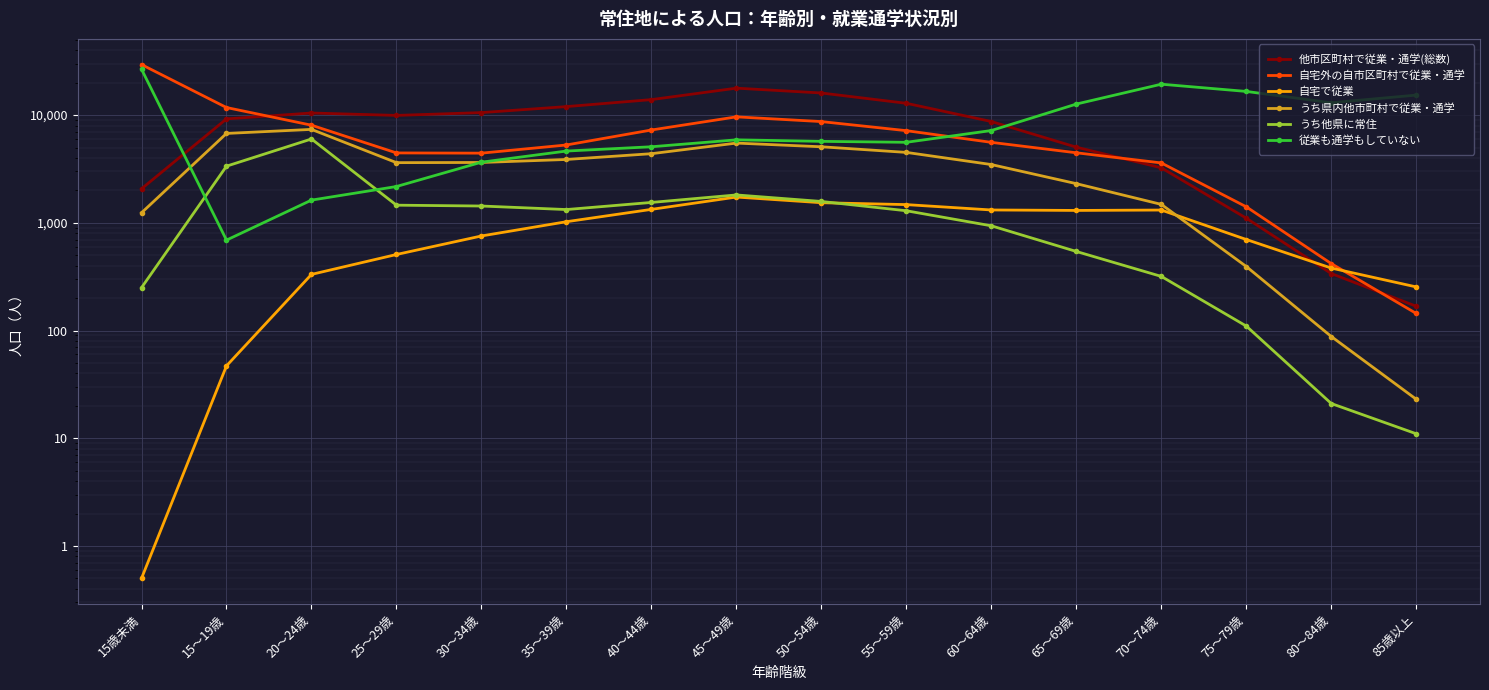

List the labels in order of 従業も通学もしていない value, largest first.

15歳未満, 70～74歳, 75～79歳, 85歳以上, 80～84歳, 65～69歳, 60～64歳, 45～49歳, 50～54歳, 55～59歳, 40～44歳, 35～39歳, 30～34歳, 25～29歳, 20～24歳, 15～19歳